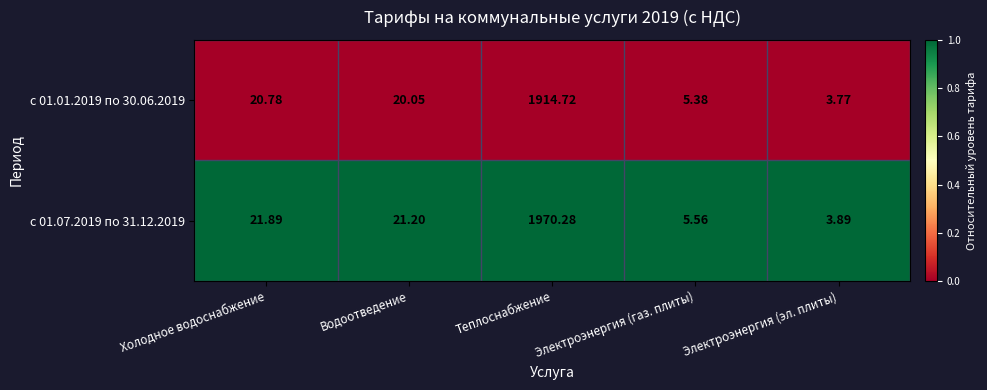

At which category is the sum across all series the highest?

Теплоснабжение